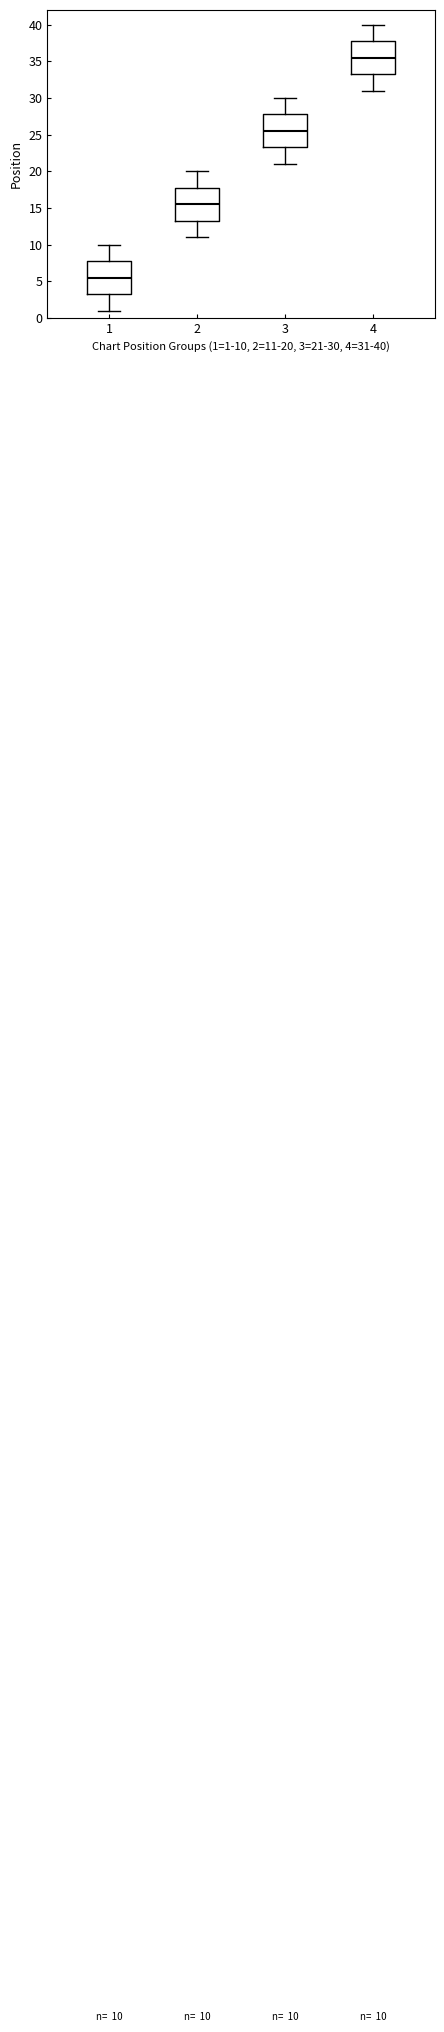

Which box's median line is the lowest?

1